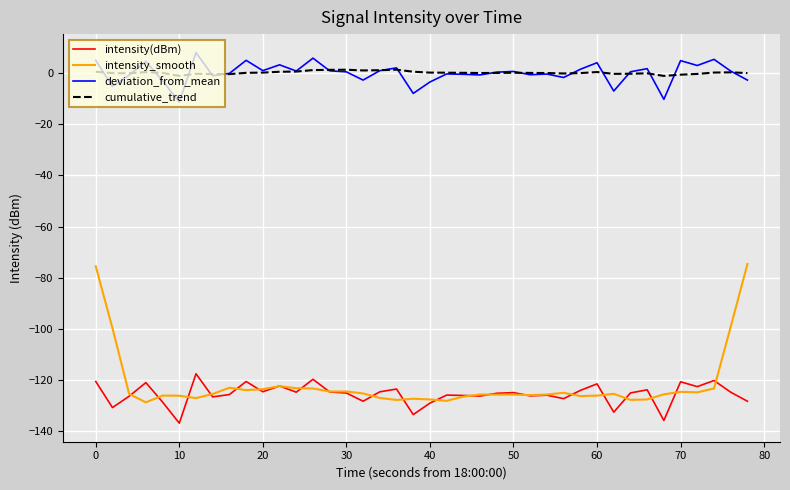

How many lines are shown in the chart?

4